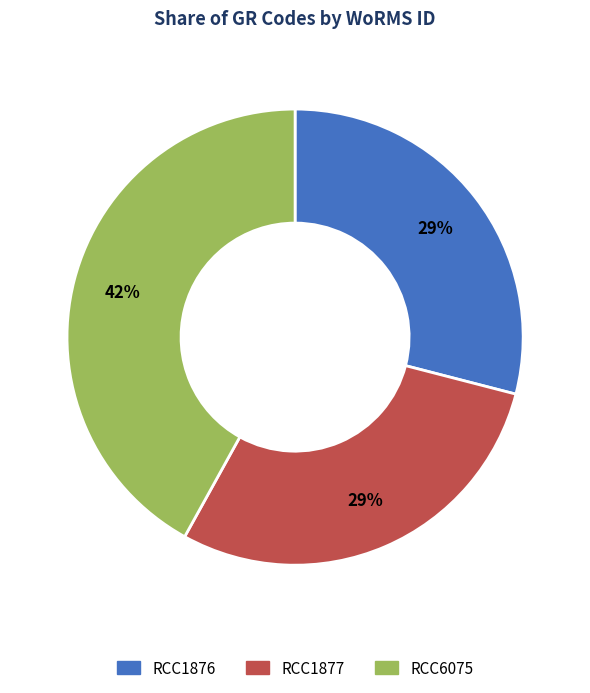

What is the ratio of the value at RCC1876 to the value at RCC1877?

1.0